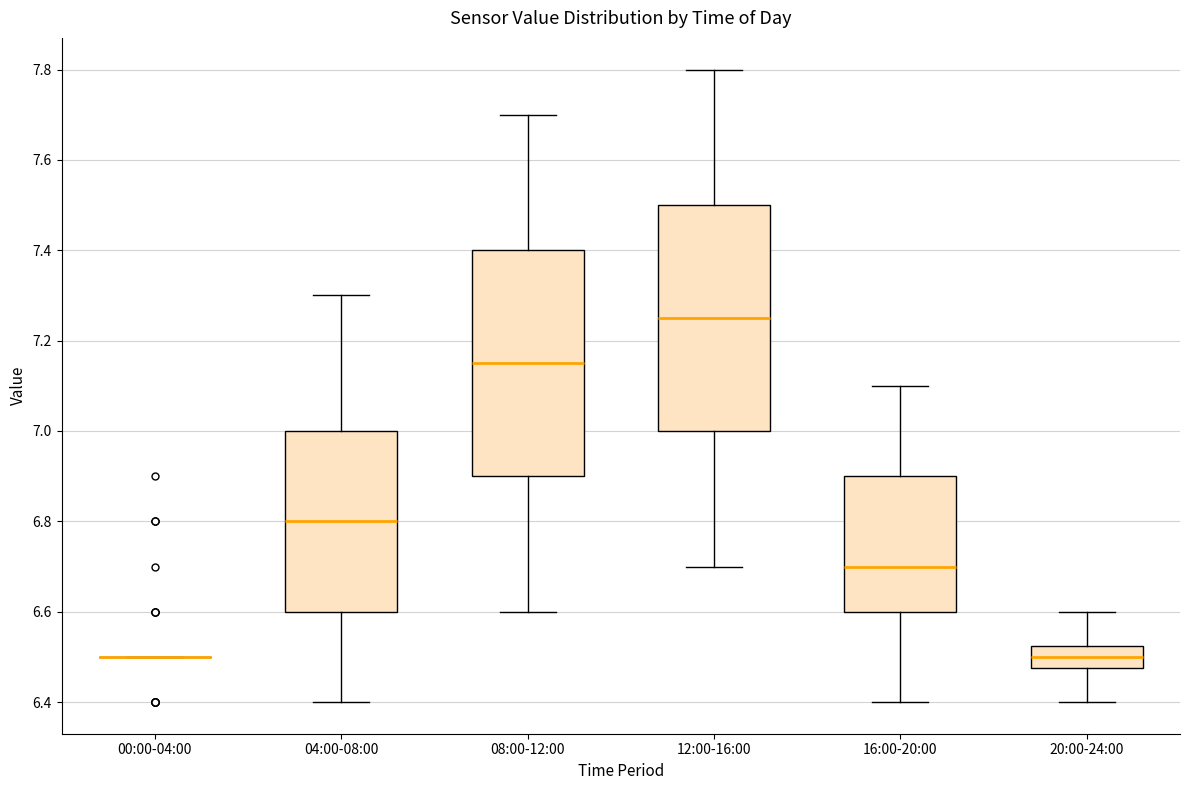

Reading left to right, read every box against the y-axis: the position of its median line, the range the box covers, and the ends of its whiskers. The values are not printed on the chart, so give them approximately, as read against the axis.

00:00-04:00: box collapsed to a line at 6.50, whiskers 6.50 to 6.50
04:00-08:00: median 6.80, box 6.60 to 7.00, whiskers 6.40 to 7.30
08:00-12:00: median 7.16, box 6.90 to 7.40, whiskers 6.60 to 7.70
12:00-16:00: median 7.26, box 7.00 to 7.50, whiskers 6.70 to 7.80
16:00-20:00: median 6.70, box 6.60 to 6.90, whiskers 6.40 to 7.10
20:00-24:00: median 6.50, box 6.48 to 6.52, whiskers 6.40 to 6.60